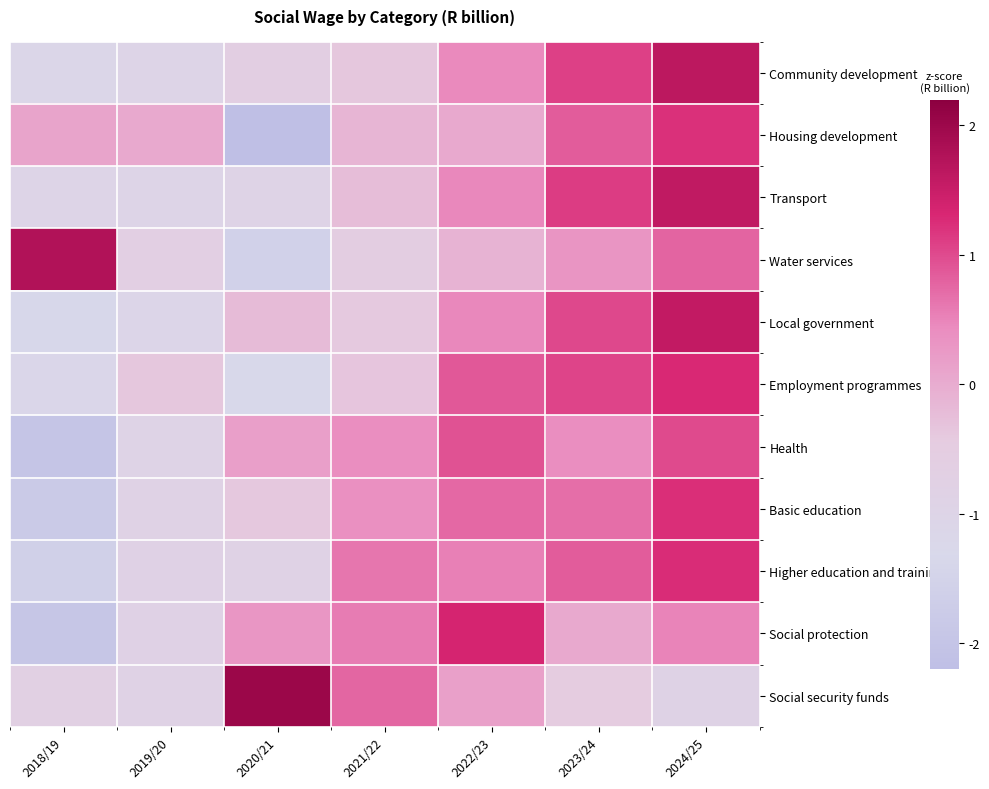

Reading left to right, what are all the values shown in this chart?

Community development: 2018/19=-1.2	2019/20=-1.0	2020/21=-0.6	2021/22=-0.4	2022/23=0.5	2023/24=1.1	2024/25=1.6
Housing development: 2018/19=0.1	2019/20=0.0	2020/21=-2.2	2021/22=-0.1	2022/23=0.0	2023/24=0.9	2024/25=1.2
Transport: 2018/19=-1.0	2019/20=-1.0	2020/21=-0.9	2021/22=-0.2	2022/23=0.5	2023/24=1.1	2024/25=1.6
Water services: 2018/19=1.8	2019/20=-0.7	2020/21=-1.6	2021/22=-0.6	2022/23=-0.1	2023/24=0.3	2024/25=0.8
Local government: 2018/19=-1.4	2019/20=-1.1	2020/21=-0.2	2021/22=-0.4	2022/23=0.5	2023/24=1.0	2024/25=1.6
Employment programmes: 2018/19=-1.2	2019/20=-0.4	2020/21=-1.3	2021/22=-0.4	2022/23=0.9	2023/24=1.1	2024/25=1.3
Health: 2018/19=-2.0	2019/20=-0.9	2020/21=0.2	2021/22=0.4	2022/23=0.9	2023/24=0.4	2024/25=1.0
Basic education: 2018/19=-1.8	2019/20=-0.9	2020/21=-0.4	2021/22=0.4	2022/23=0.7	2023/24=0.7	2024/25=1.2
Higher education and training: 2018/19=-1.6	2019/20=-0.8	2020/21=-0.8	2021/22=0.6	2022/23=0.5	2023/24=0.9	2024/25=1.3
Social protection: 2018/19=-1.9	2019/20=-0.8	2020/21=0.3	2021/22=0.6	2022/23=1.4	2023/24=0.0	2024/25=0.5
Social security funds: 2018/19=-0.7	2019/20=-0.9	2020/21=2.0	2021/22=0.8	2022/23=0.2	2023/24=-0.5	2024/25=-0.9